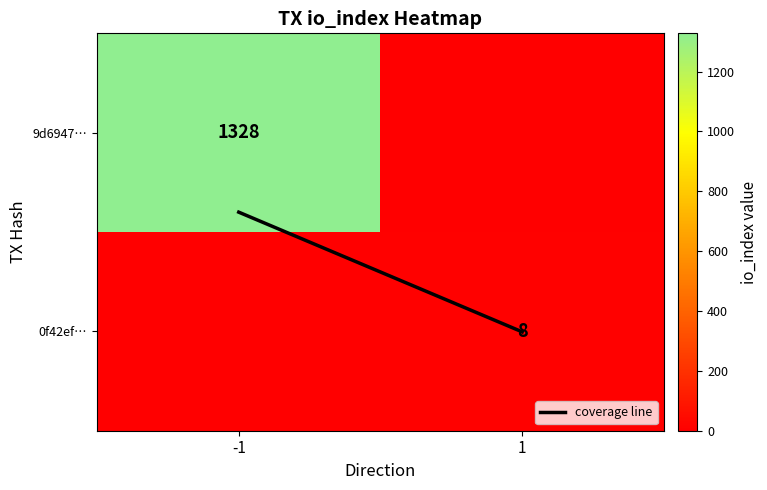

True or false: coverage line has a value of 0.2 at 1.

False